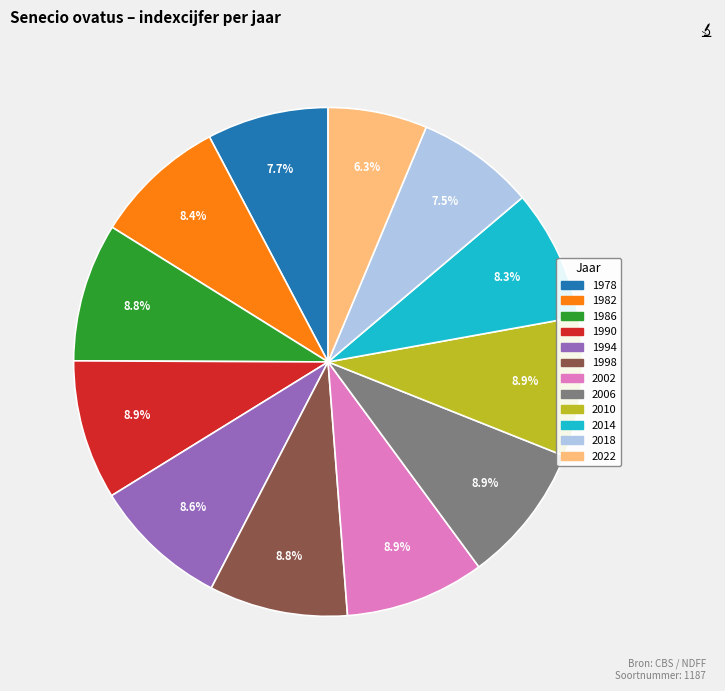

To the nearest percent, what is the difference between the largest and smallest slice percentages?

3%